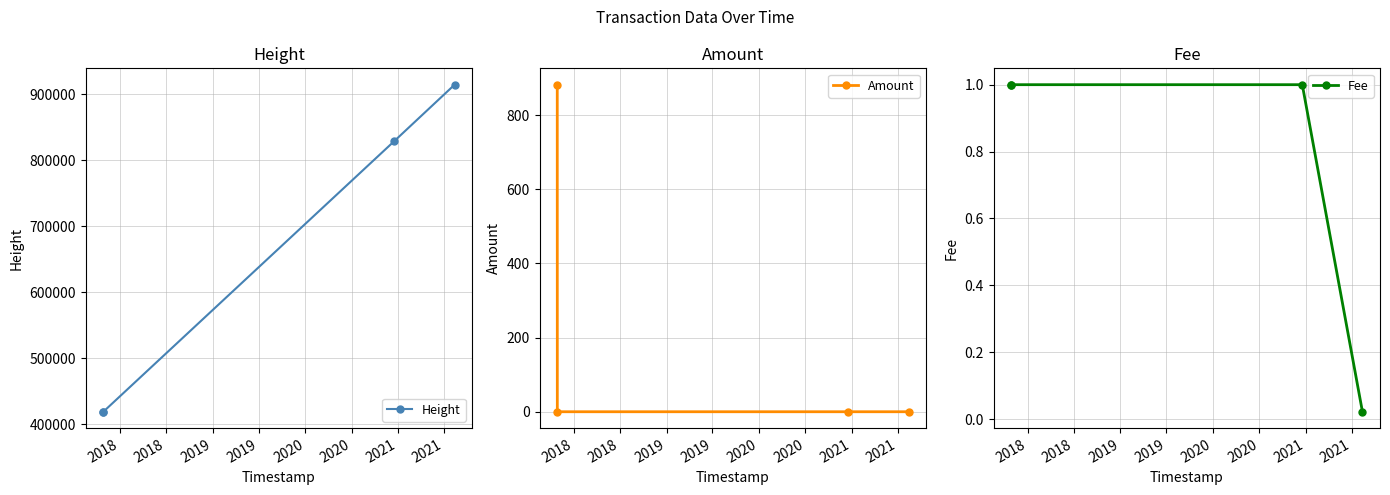

What is the value of the Height point at the 2nd from the left?

419203